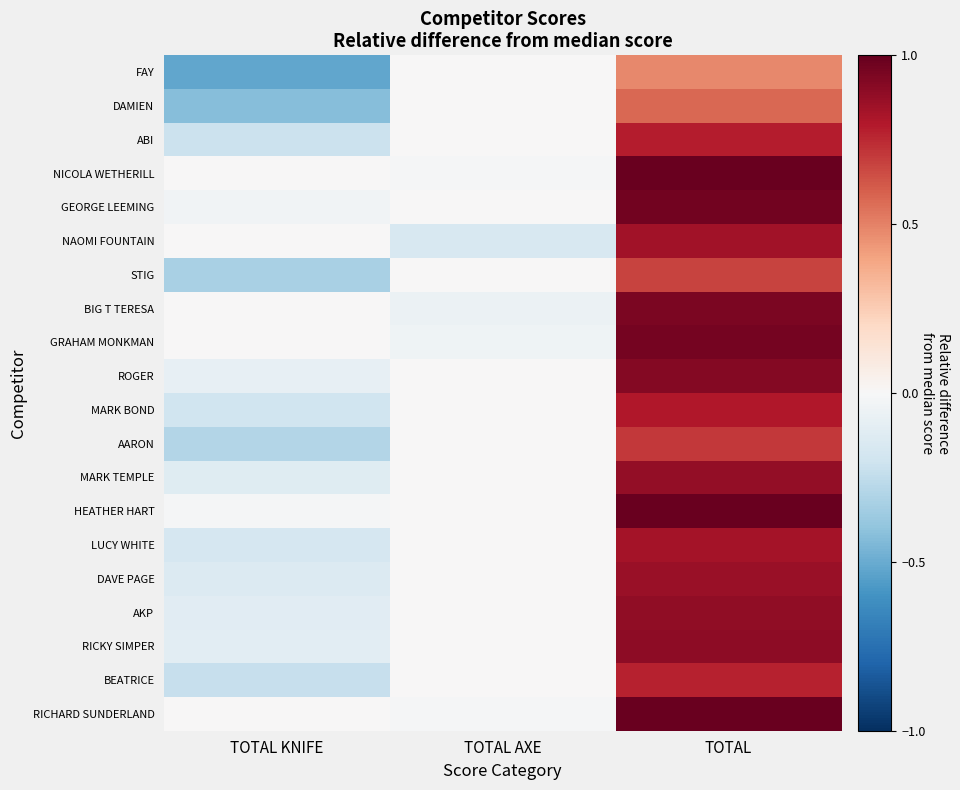

At which category is the sum across all series the highest?

TOTAL